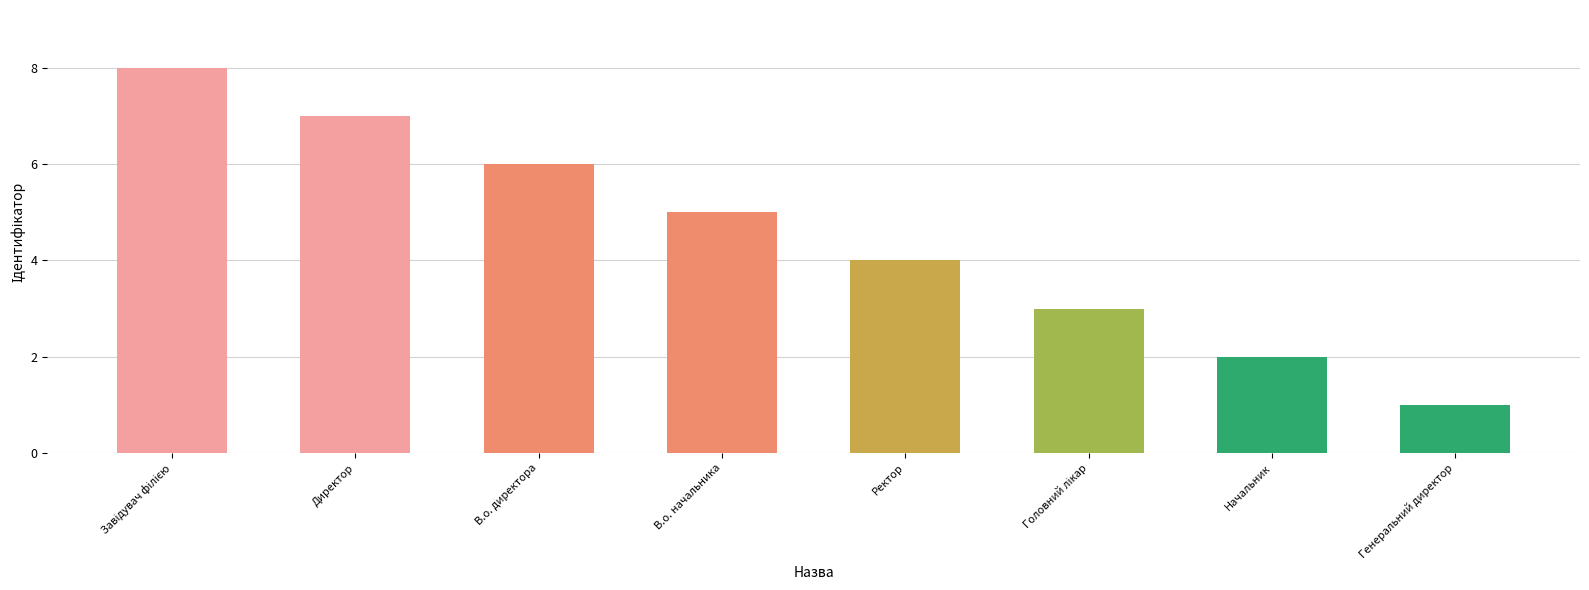

Reading right to left, what are all the values shown in this chart?

1	2	3	4	5	6	7	8